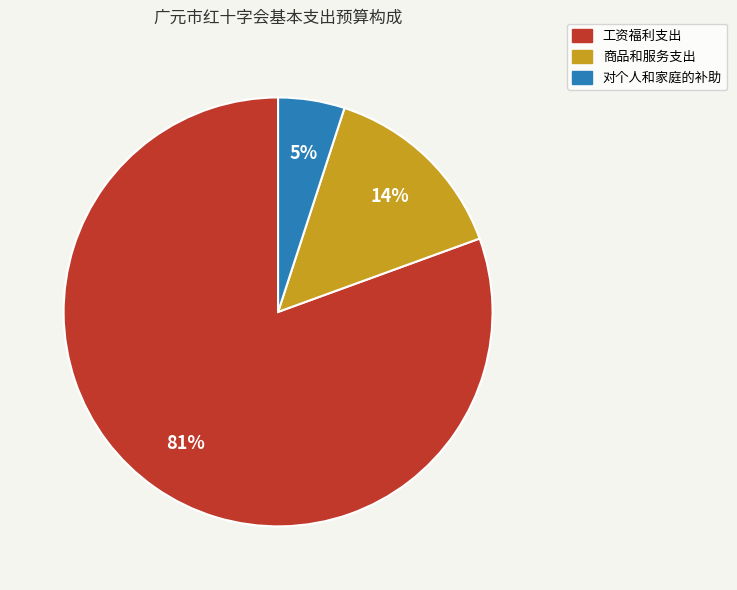

Which slice is the largest?

工资福利支出